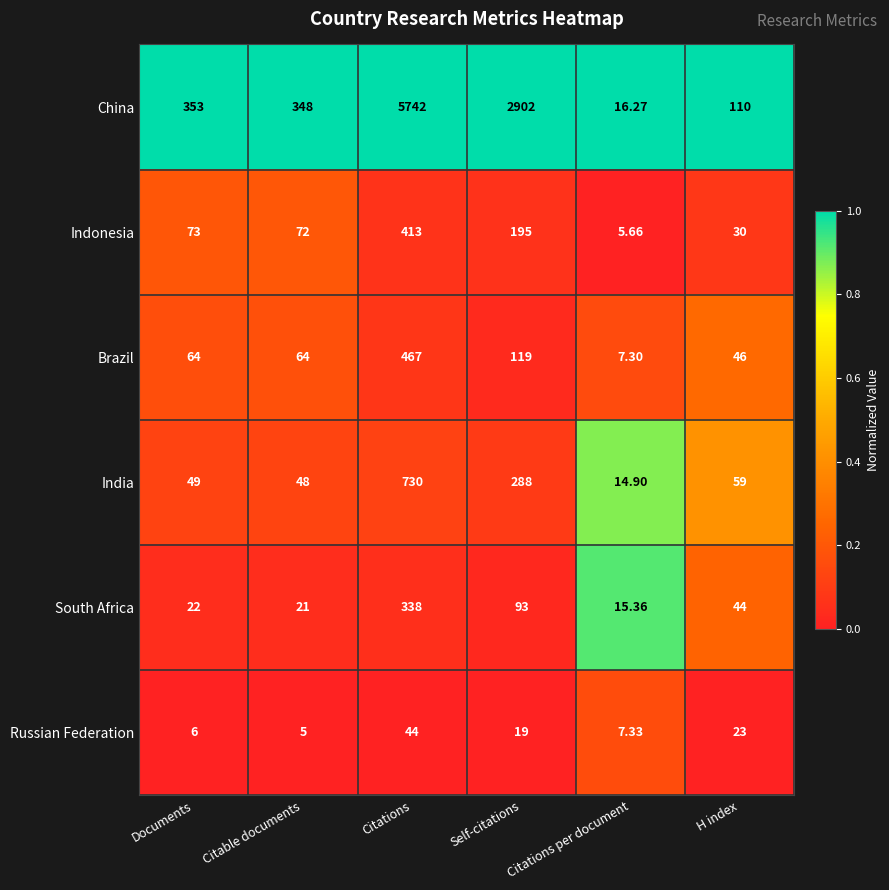

Rank the series at Citable documents from highest to lowest value.

China, Indonesia, Brazil, India, South Africa, Russian Federation